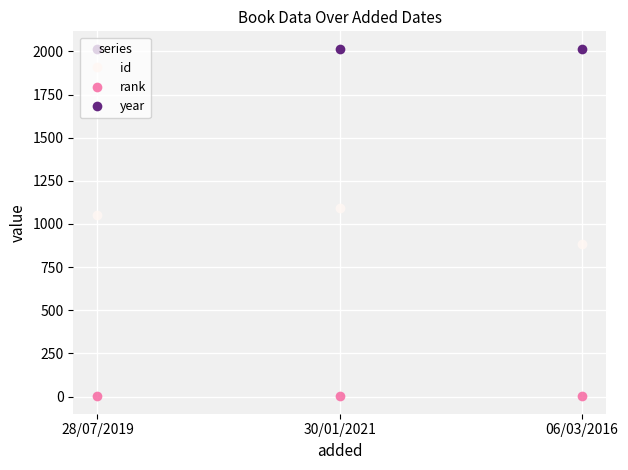

The year series shows 515 at 06/03/2016. True or false?

False